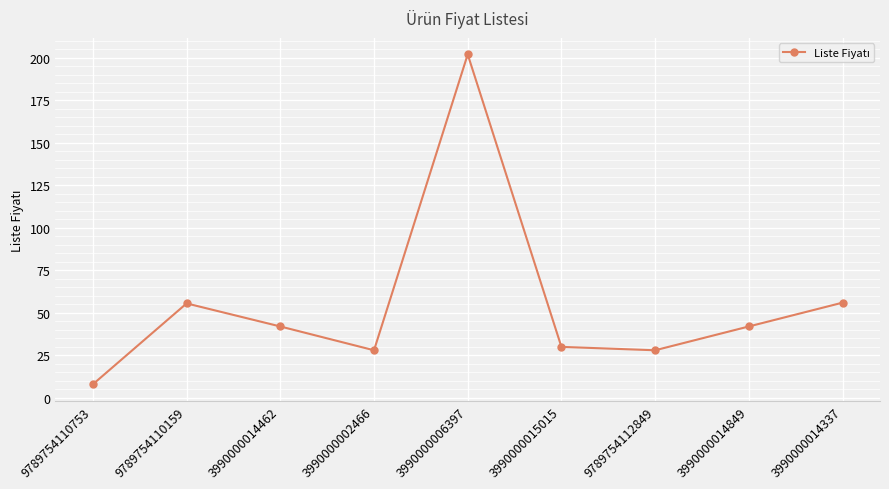

What is the change in value from 9789754110753 to 9789754110159?

+47.6